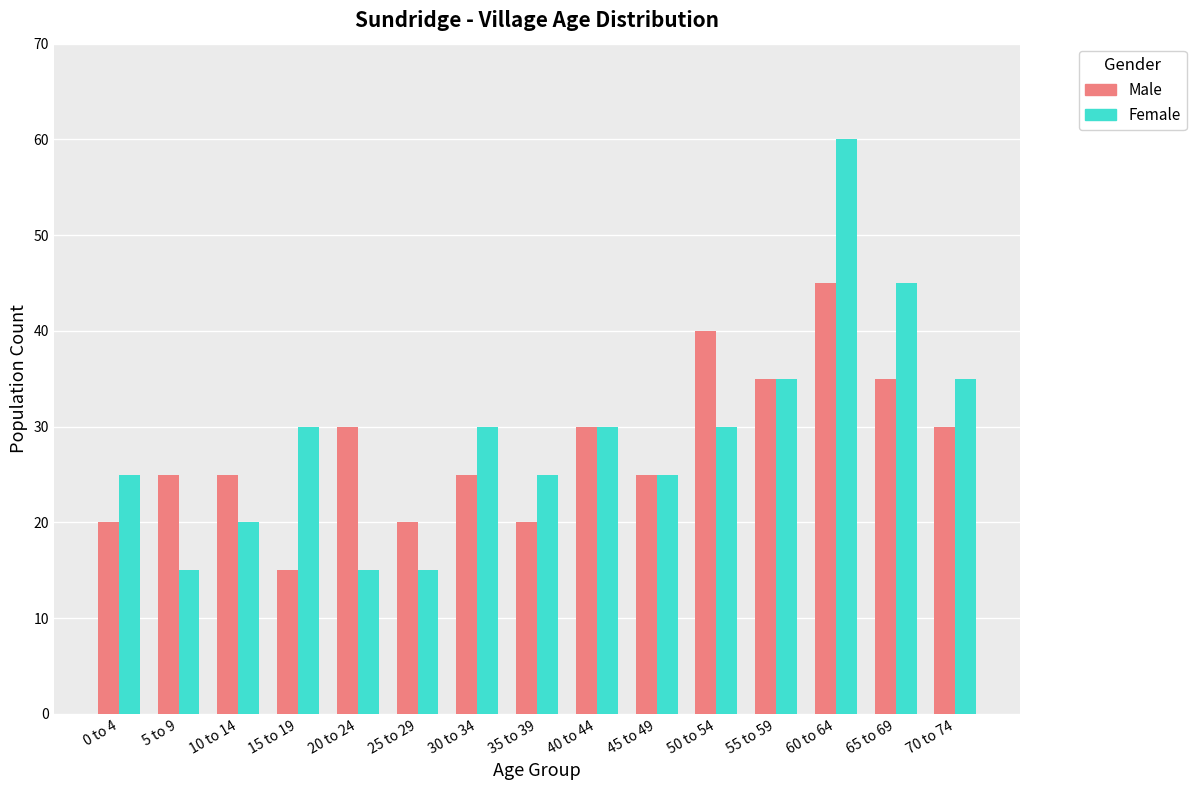

Are the bars horizontal?

No